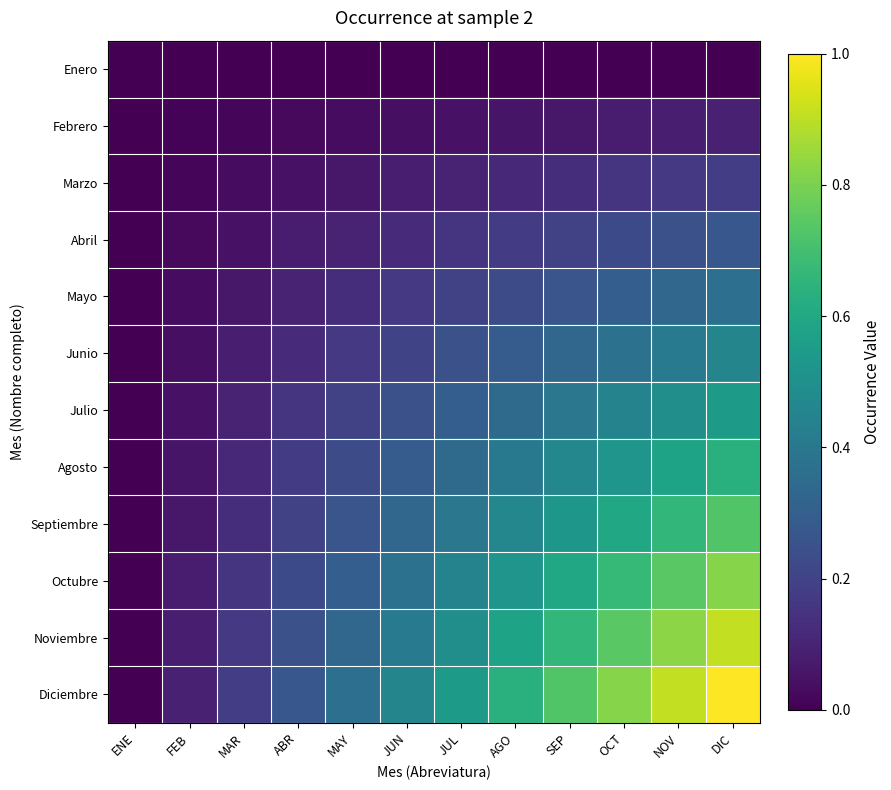

At AGO, list the series in order from smallest to largest.

Enero, Febrero, Marzo, Abril, Mayo, Junio, Julio, Agosto, Septiembre, Octubre, Noviembre, Diciembre